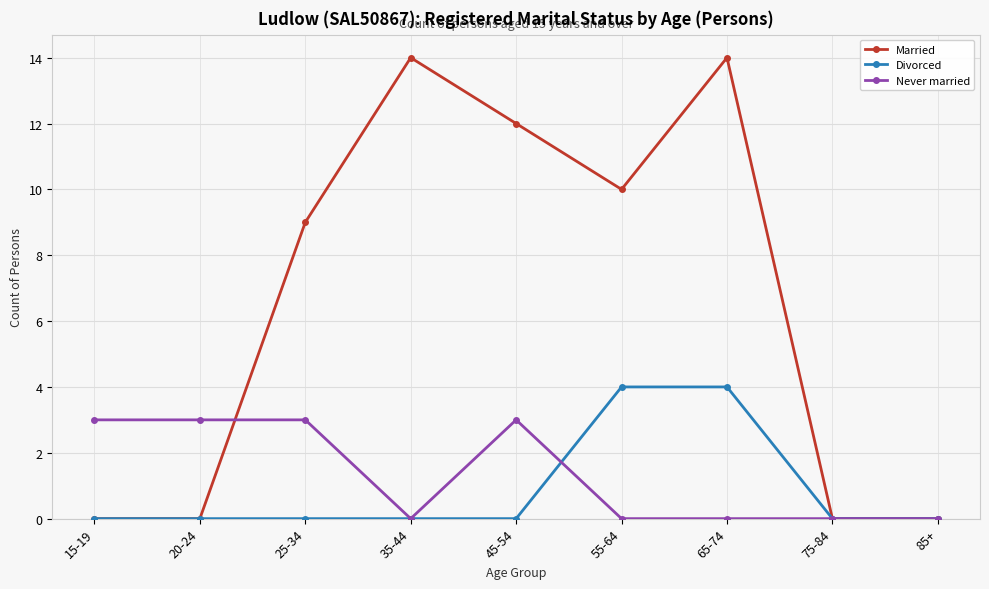

What is the label of the 1st point from the left?

15-19